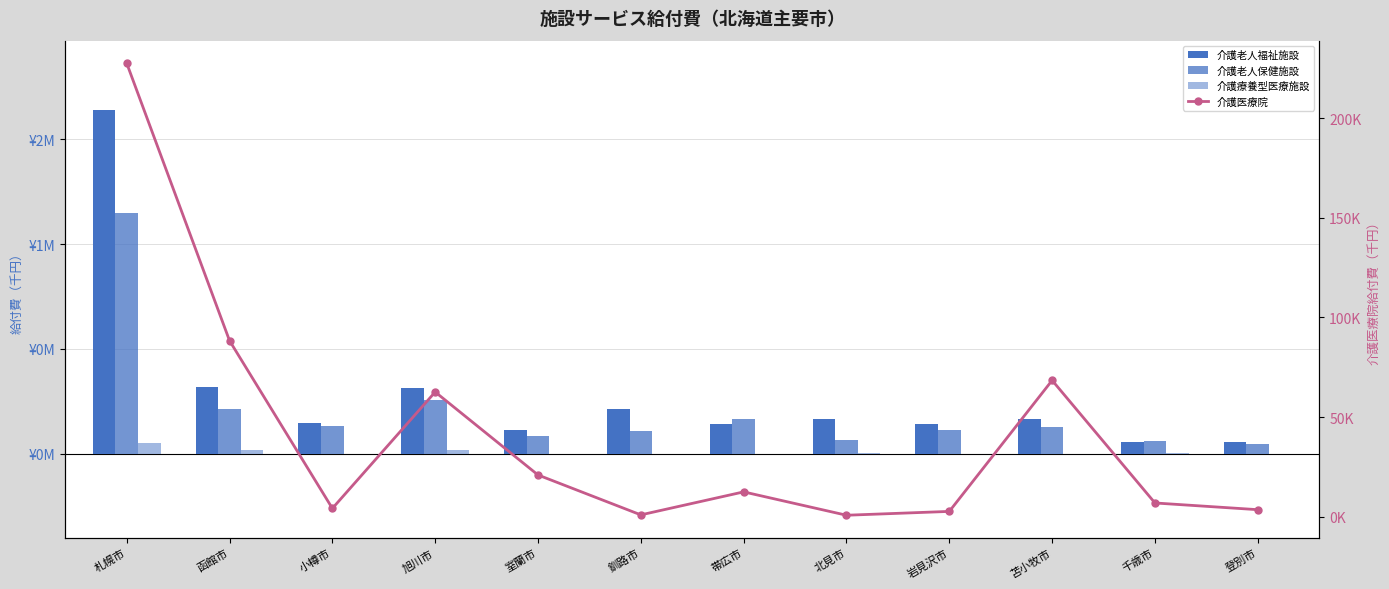

Reading left to right, list all the values displayed in this chart.

介護老人福祉施設: 1640776.0	316576.8	148448.8	313733.8	111812.3	215822.4	144597.9	166988.4	141344.6	165111.9	56771.5	57088.2
介護老人保健施設: 1148201.1	214107.7	132336.0	257250.2	83991.0	108626.8	164557.0	67019.5	115123.7	128236.9	62731.1	45105.5
介護療養型医療施設: 53586.6	19959.6	1359.7	16347.8	377.8	0.0	0.0	5236.1	1382.1	381.0	2187.5	0.0
介護医療院: 227567.0	88308.0	4131.3	62567.5	20901.2	876.1	12421.8	695.9	2619.6	68400.8	6856.1	3486.6